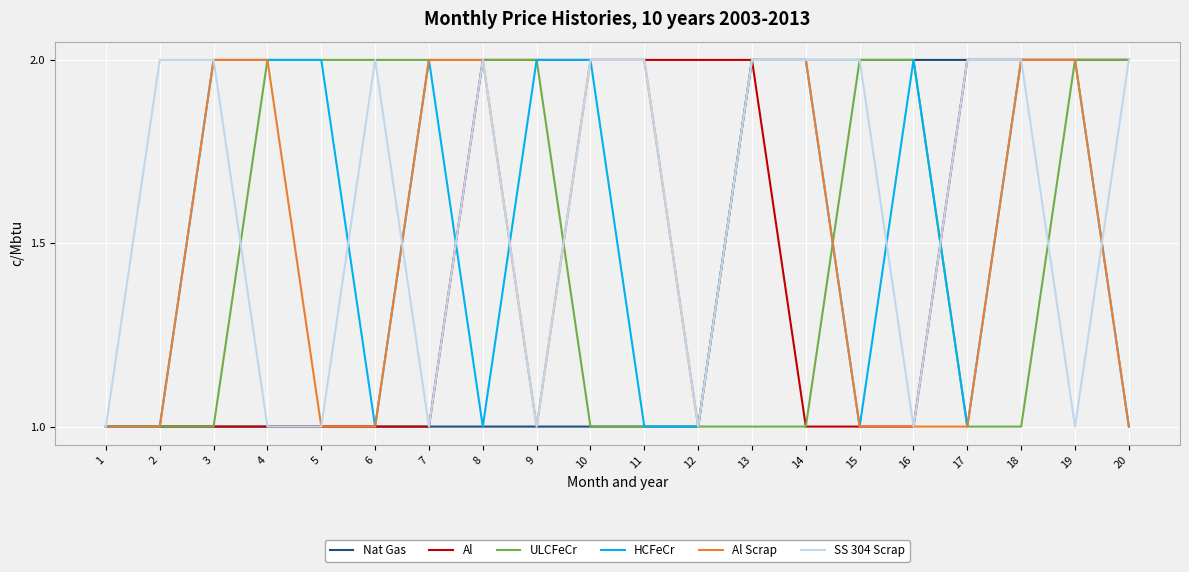

What is the total value across all series at 4?

9